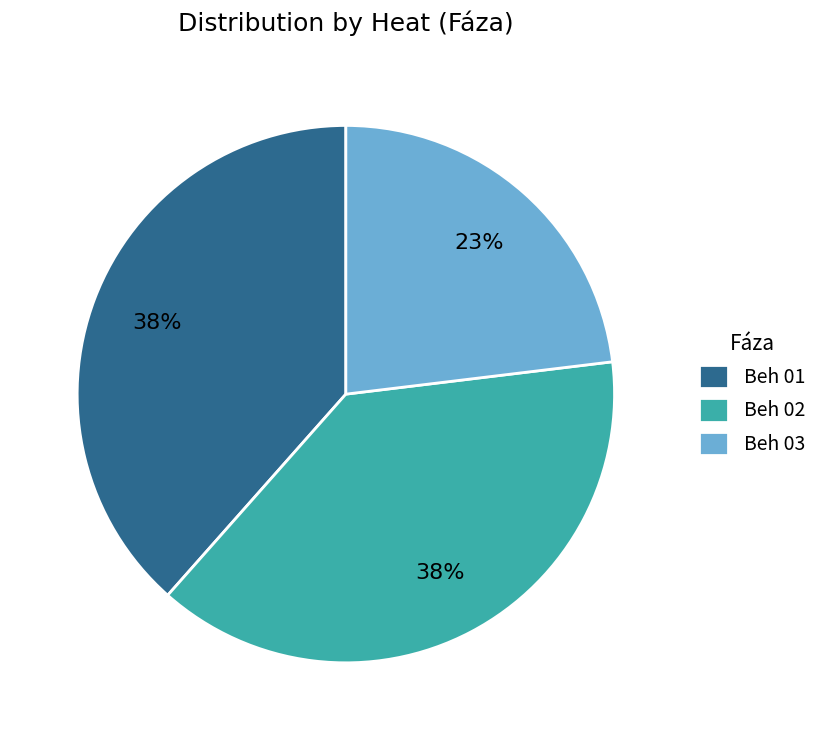

Does Beh 02 represent more than half of the total?

No